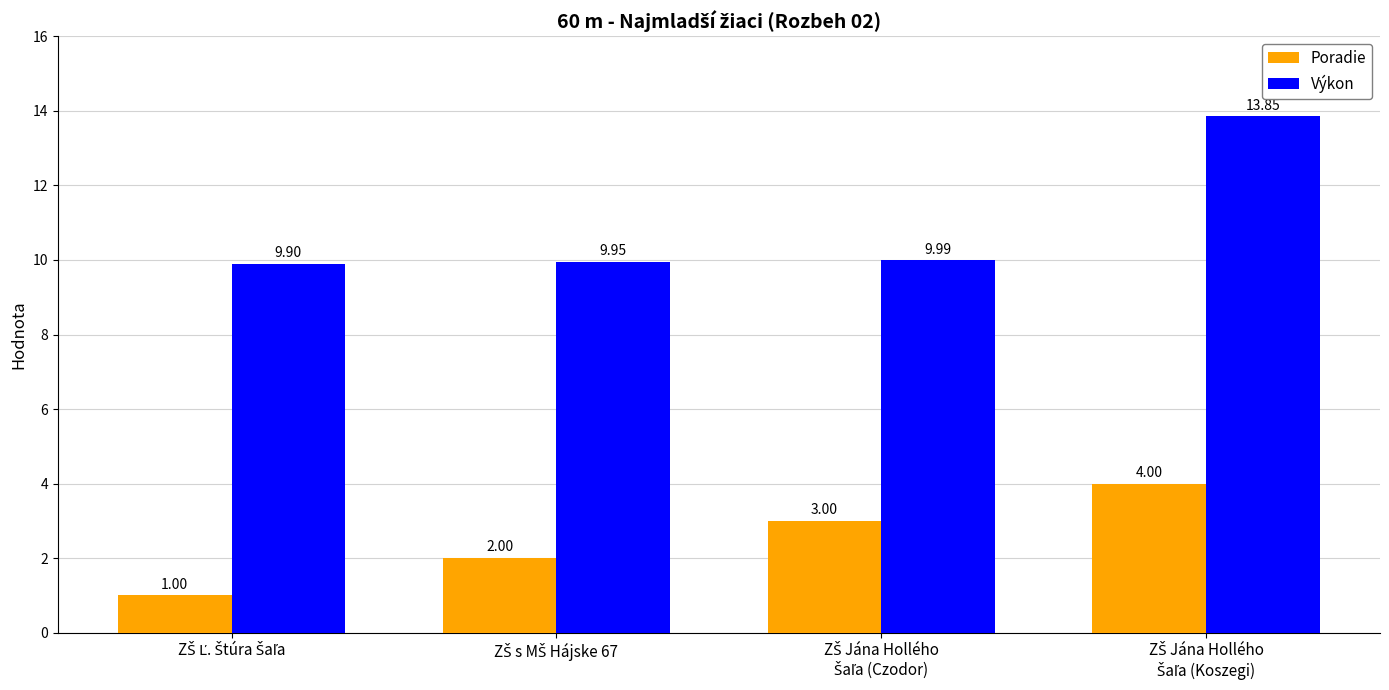

What are all the series names shown in the legend?

Poradie, Výkon